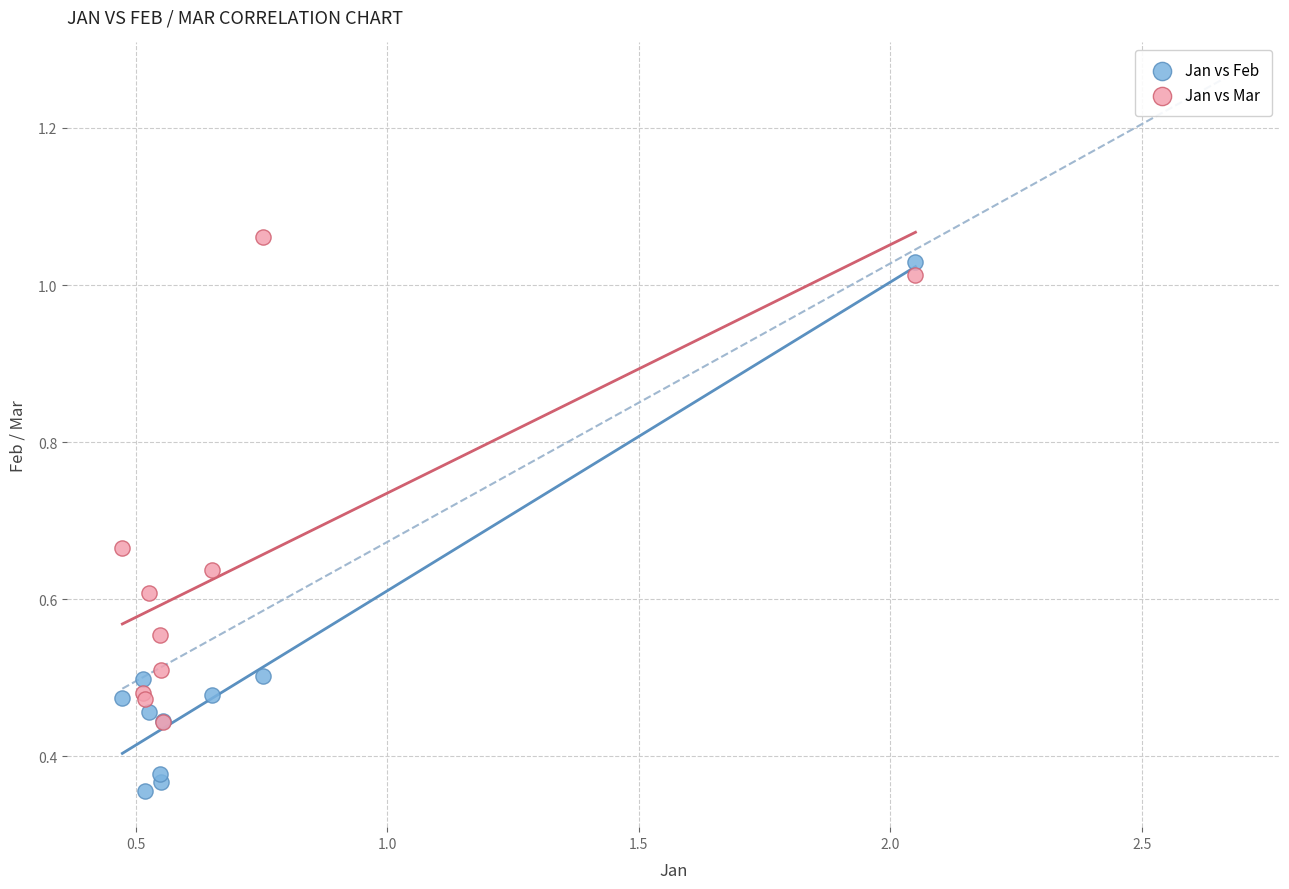

What are all the series names shown in the legend?

Jan vs Feb, Jan vs Mar